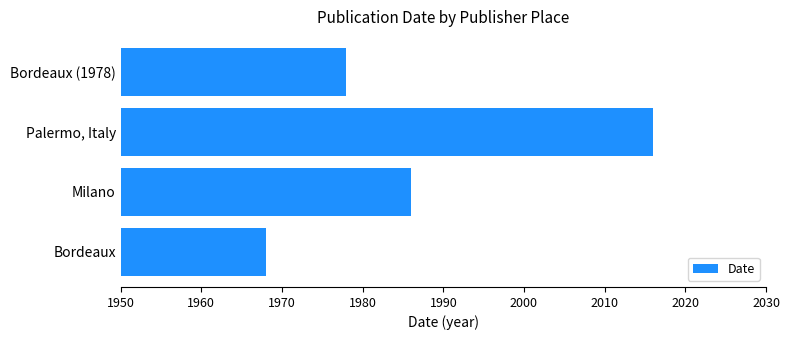

Reading bottom to top, list all the values displayed in this chart.

1968	1986	2016	1978